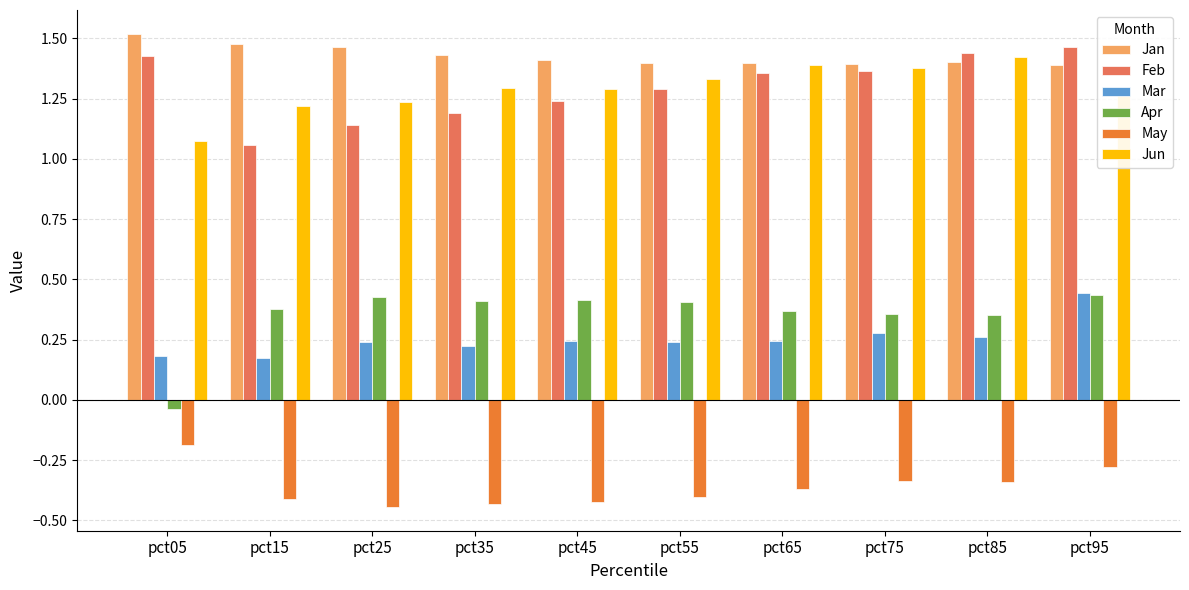

At how many categories does at least one series exceed 1?

10